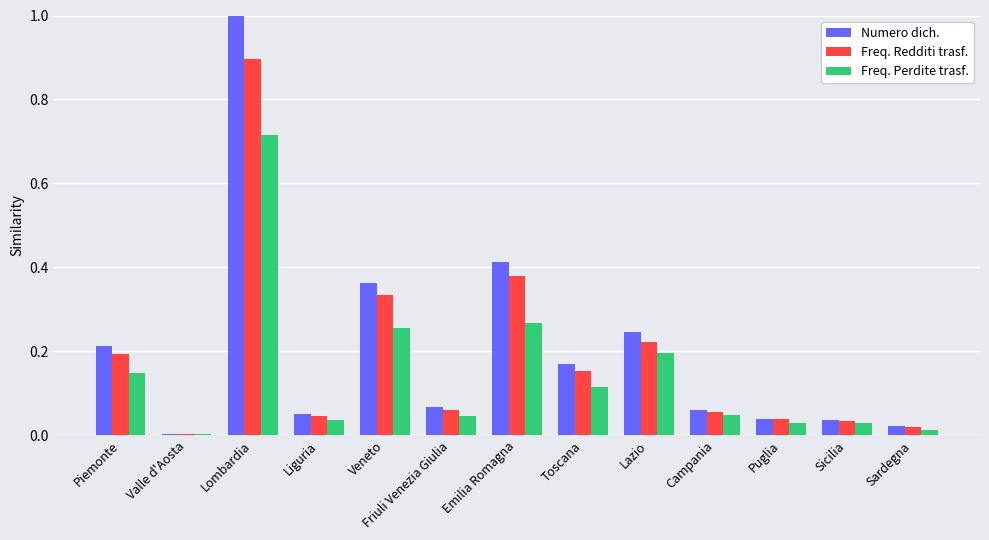

The value of Numero dich. at Toscana is 0.2. True or false?

True